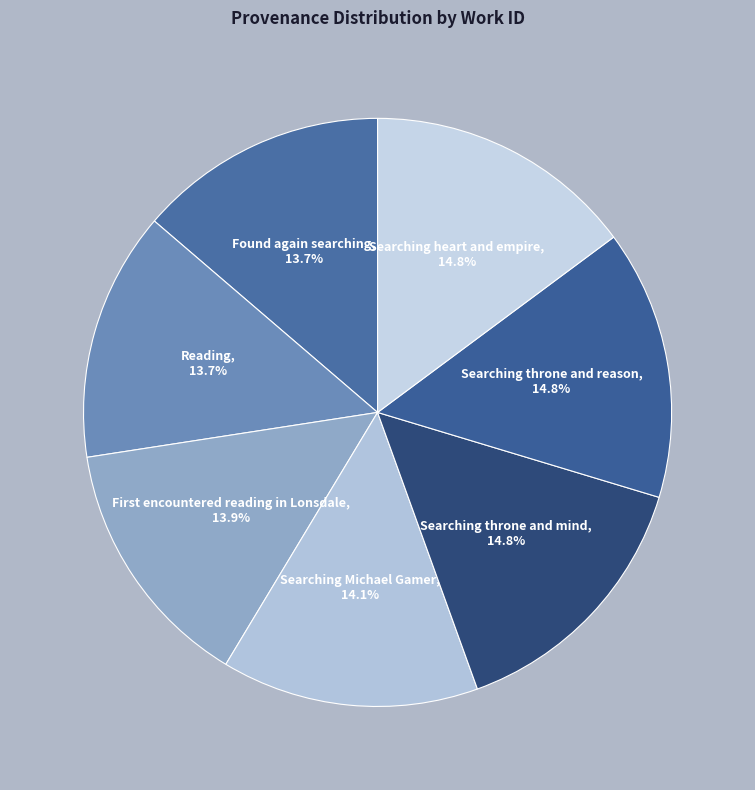

The Searching throne and mind slice represents 4% of the pie. True or false?

False